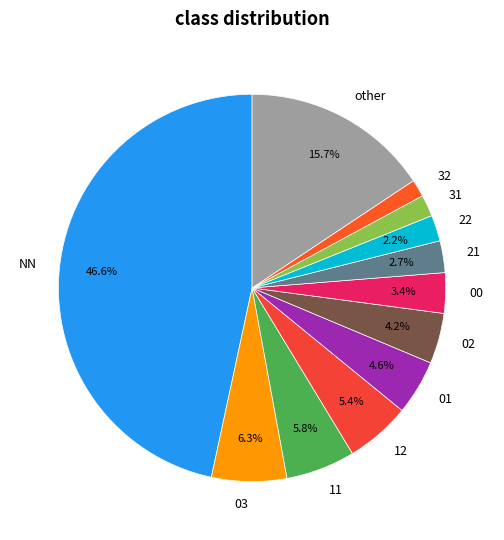

To the nearest percent, what percentage of the pie is 11?

6%